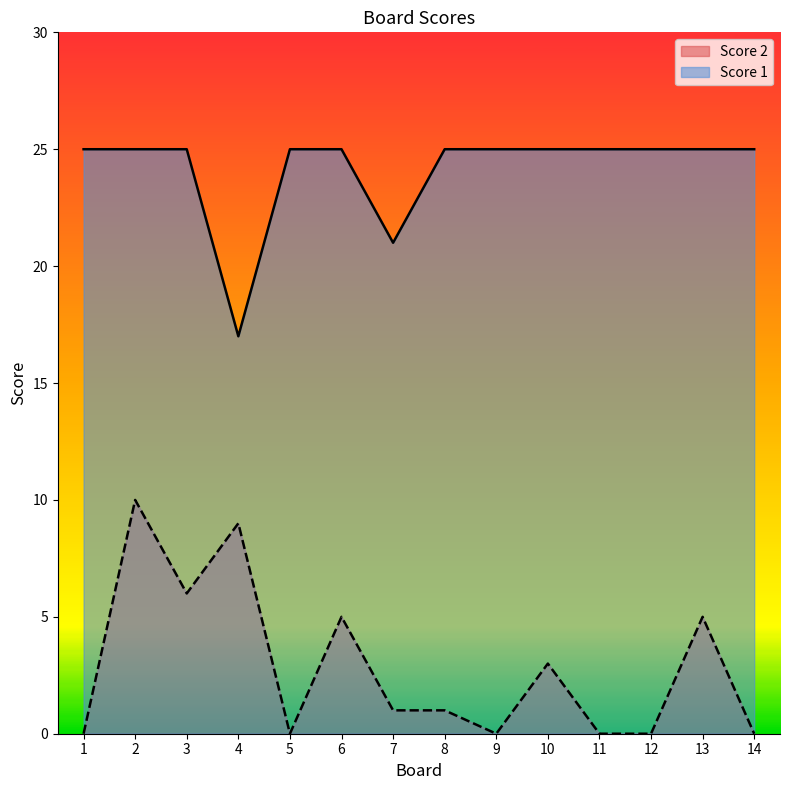

True or false: Score 2 and Score 1 cross at least once.

False